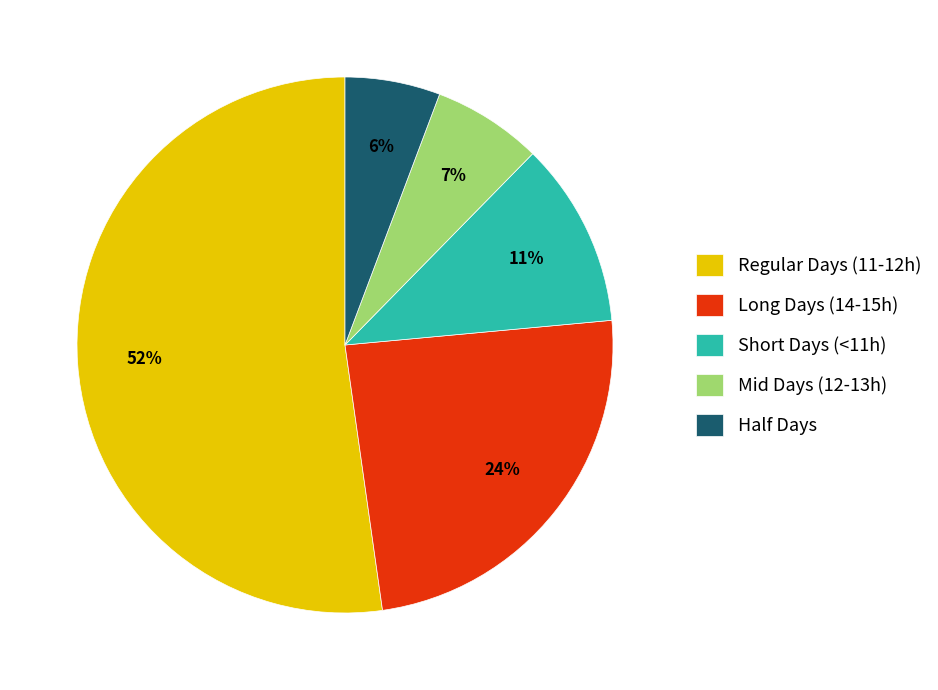

What percentage is the Short Days (<11h) slice, to the nearest percent?

11%